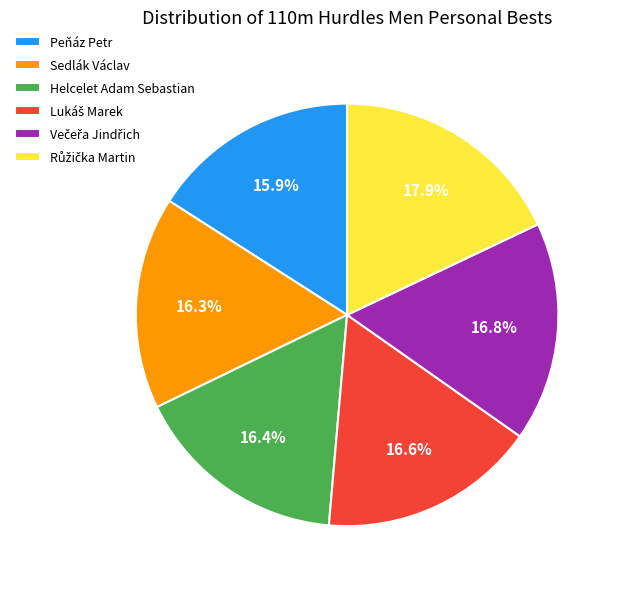

Is there a majority slice in this chart?

No